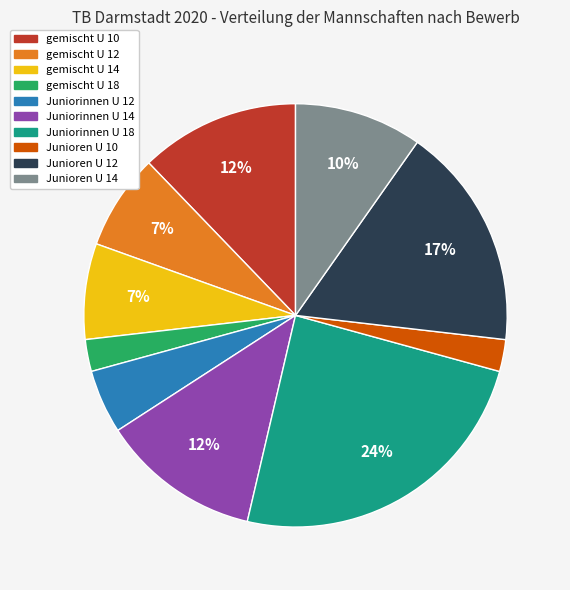

Is Juniorinnen U 18 the majority of the pie?

No